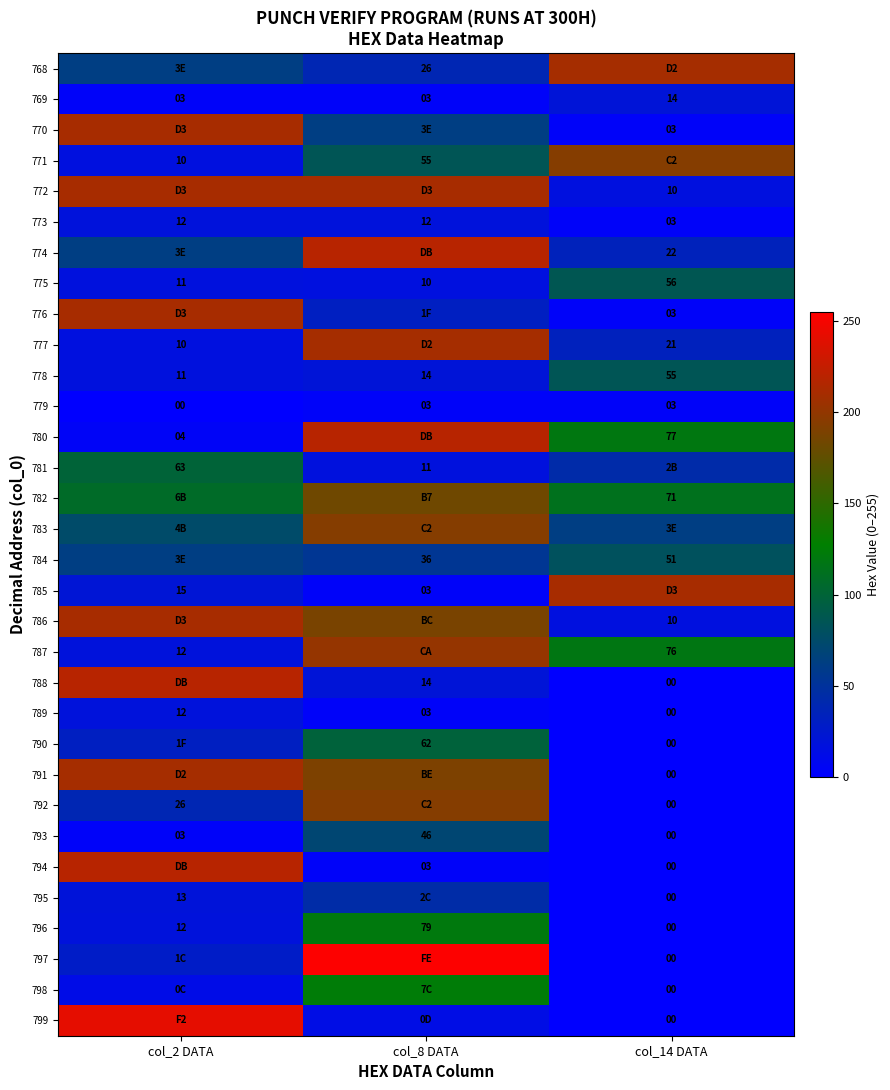

True or false: 777 has a value of 10 at col_2 DATA.

True